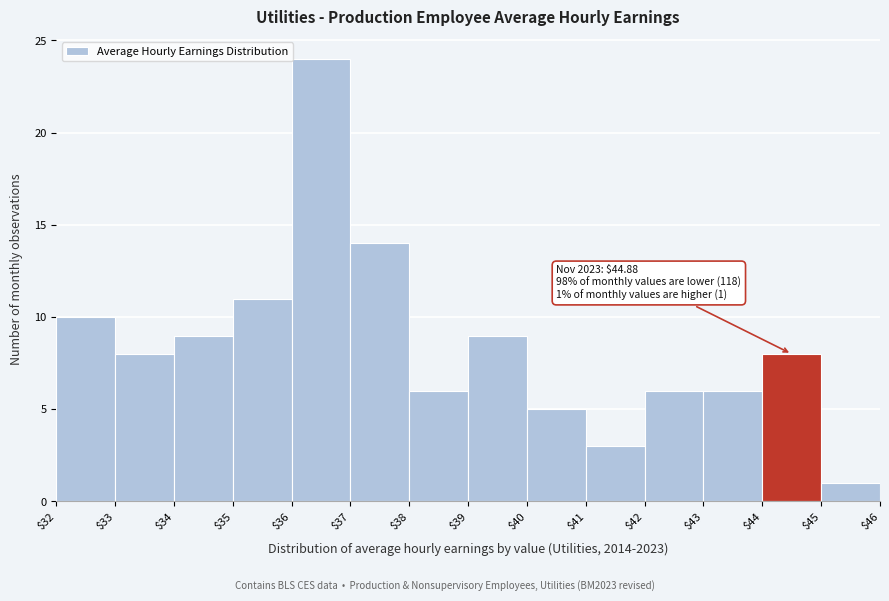

Over which range of the x-axis is the bar tallest?

$36 to $37